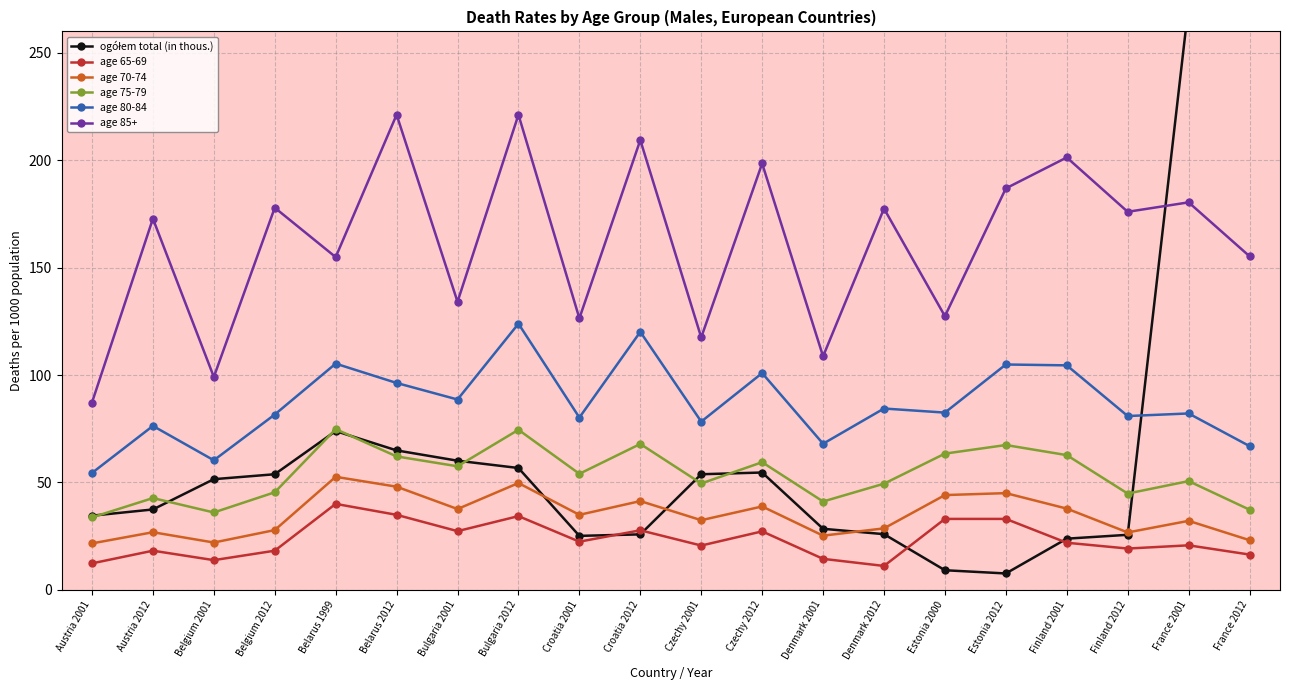

What is the smallest value displayed?

7.6